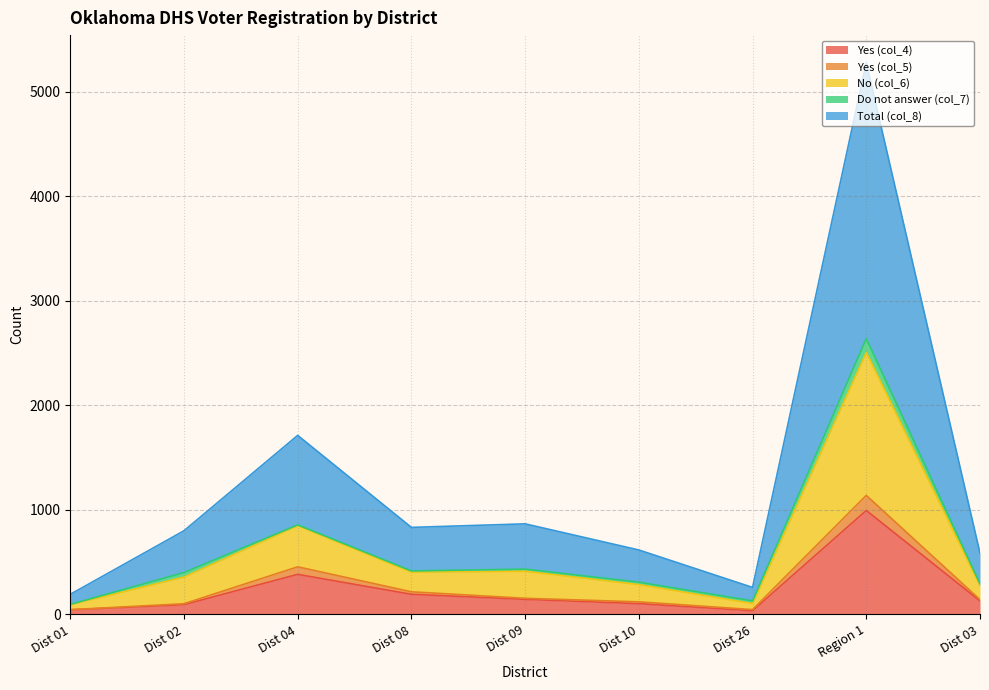

True or false: Yes (col_4) and Total (col_8) cross at least once.

False